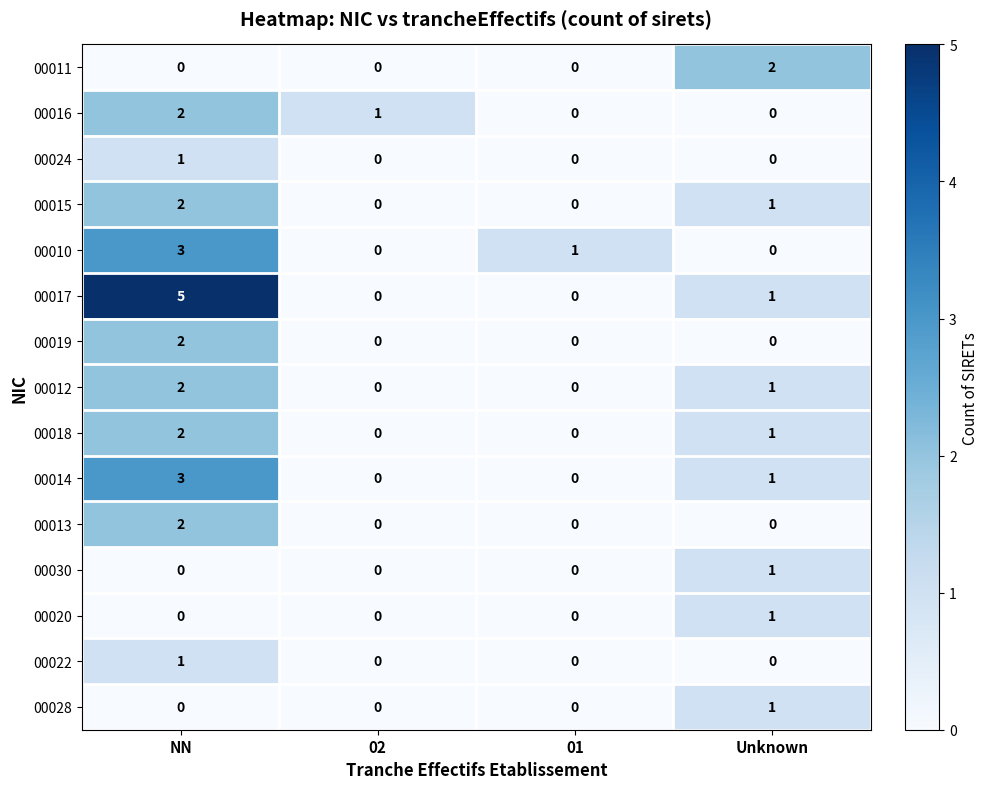

What is the spread (max minus min) of values at NN?

5